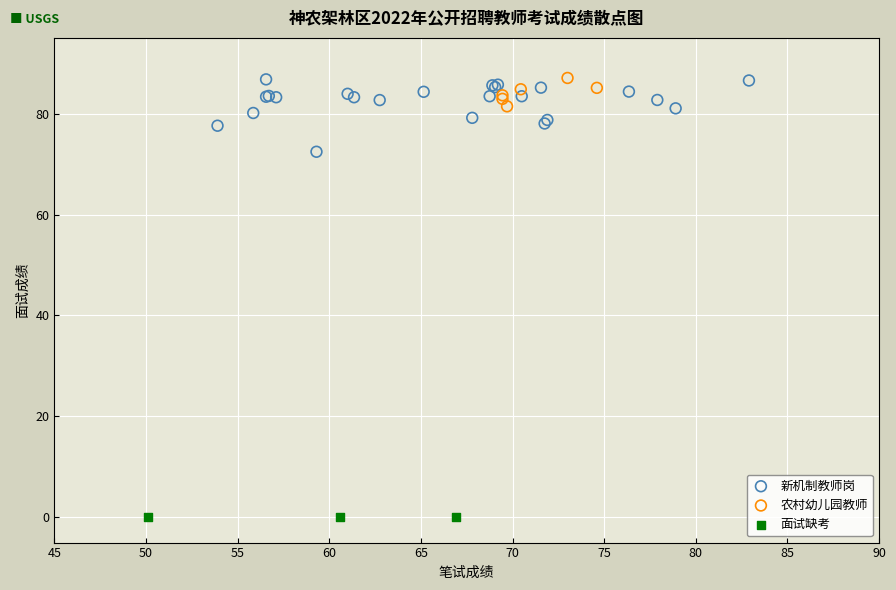

Which series reaches the minimum Y coordinate?

面试缺考